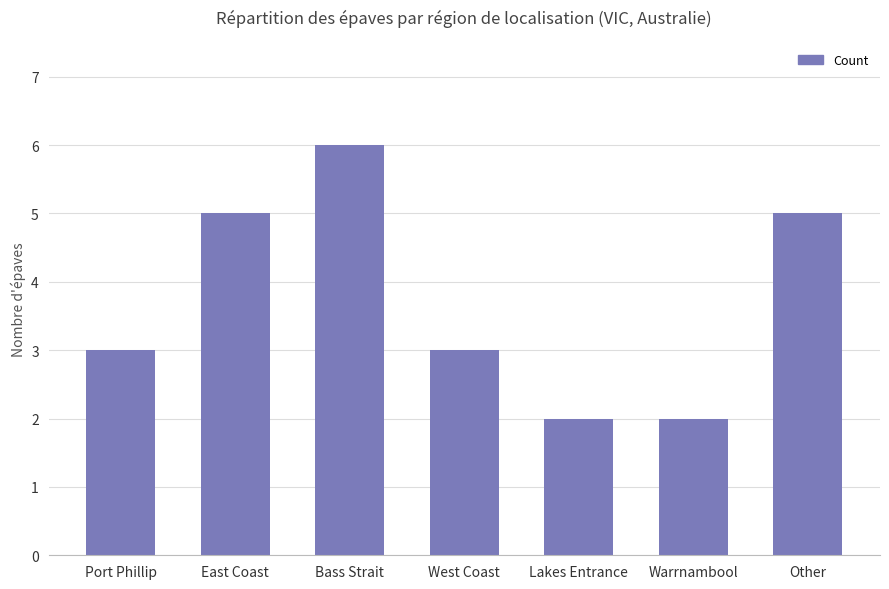

What is the label of the 2nd bar from the left?

East Coast